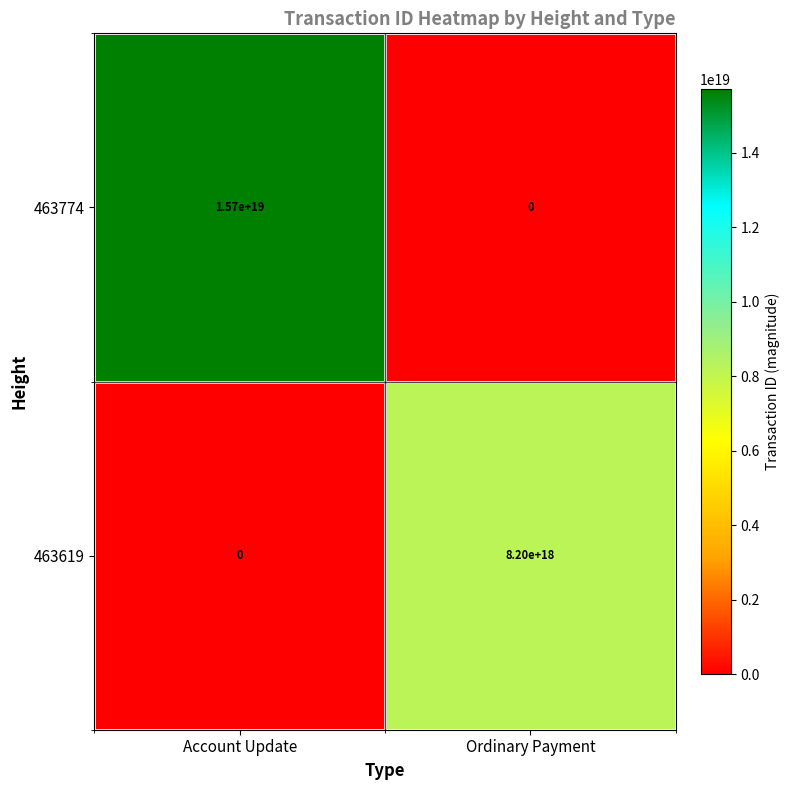

How many data points does each series have?

2